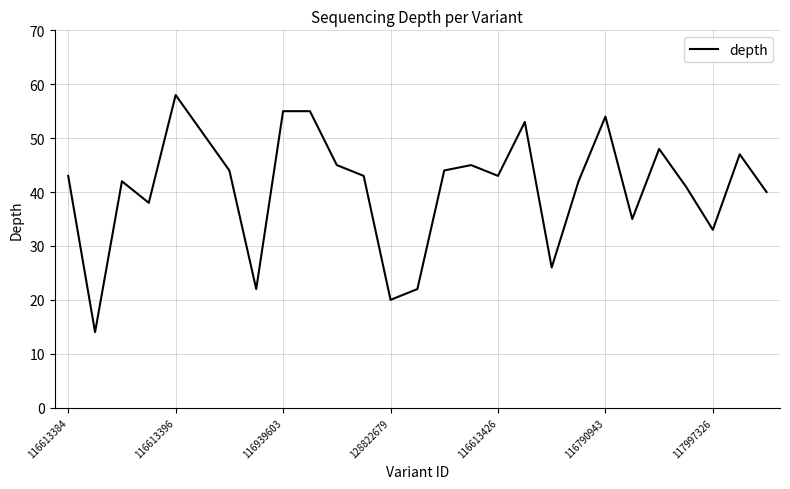

What is the minimum value shown in the chart?

14